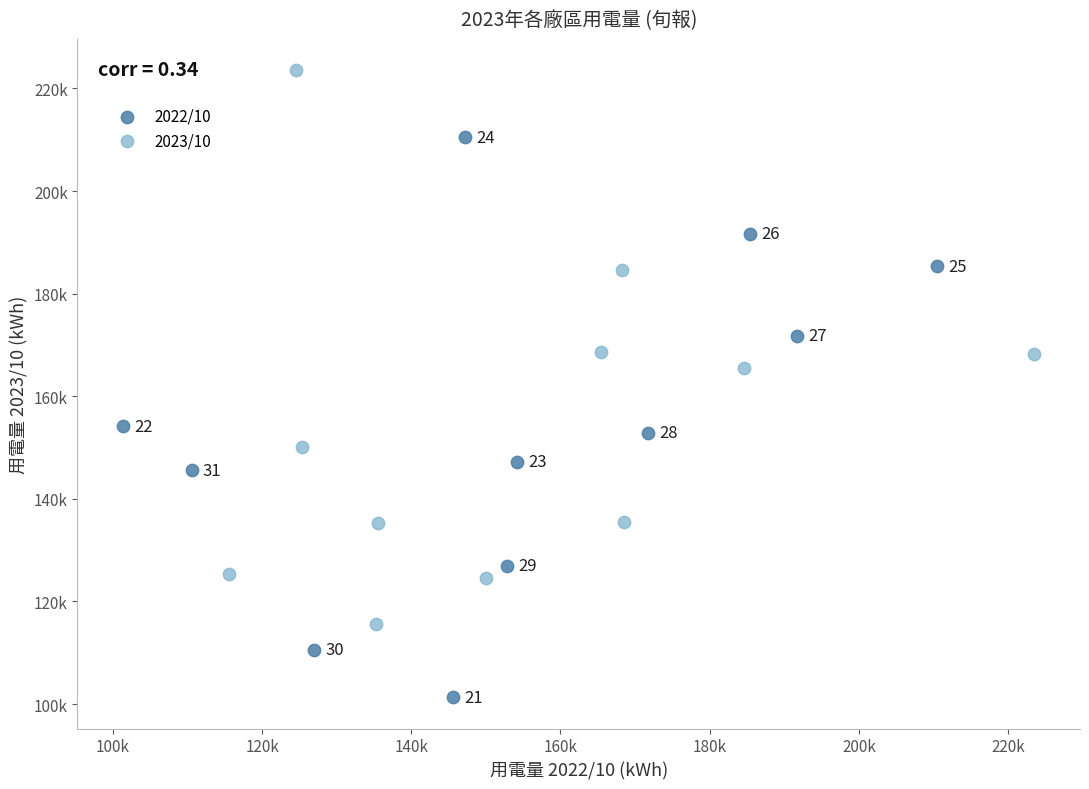

What are all the series names shown in the legend?

2022/10, 2023/10